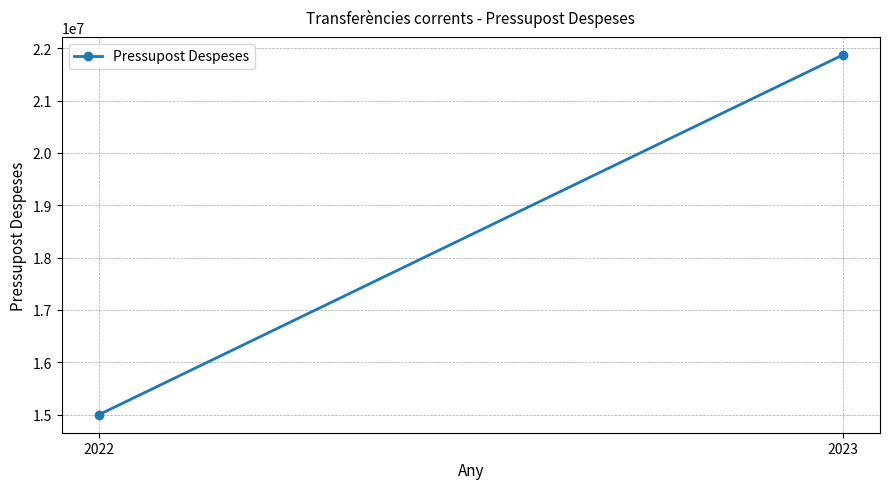

At which category does the chart reach its peak across all series?

2023